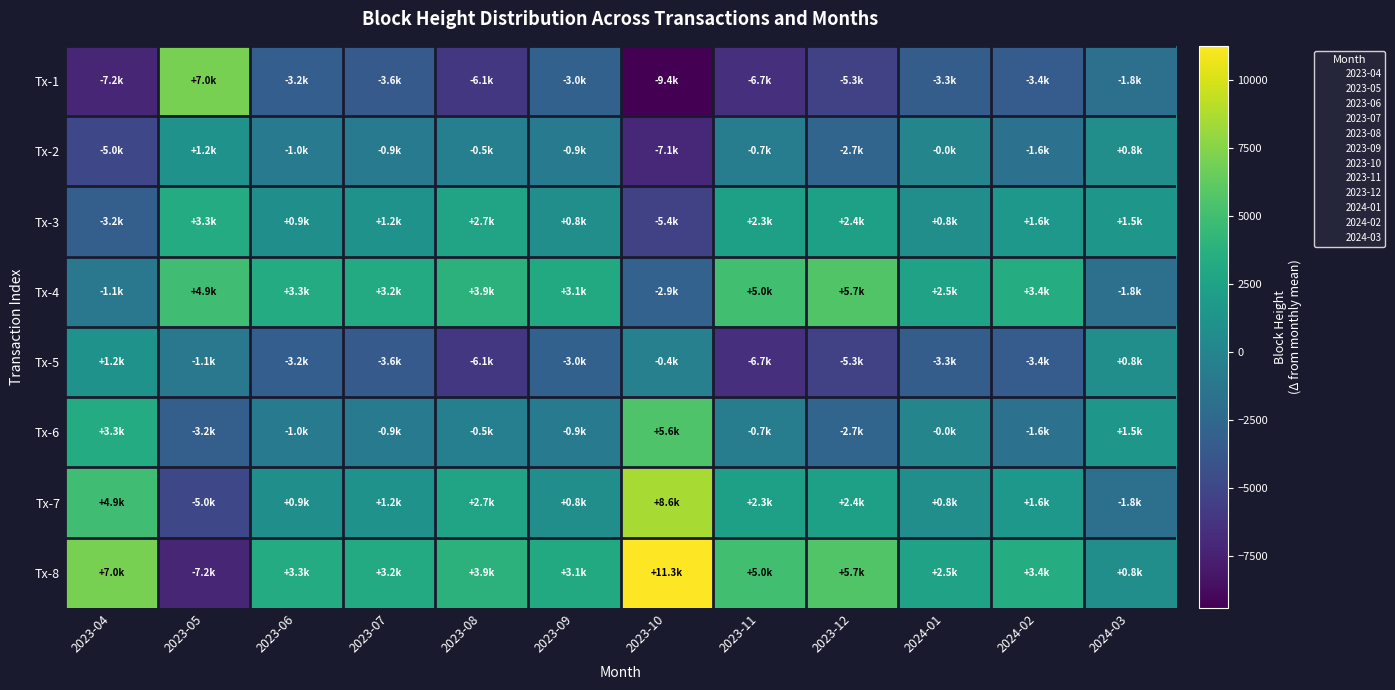

Which category has the lowest value across all series?

2023-10